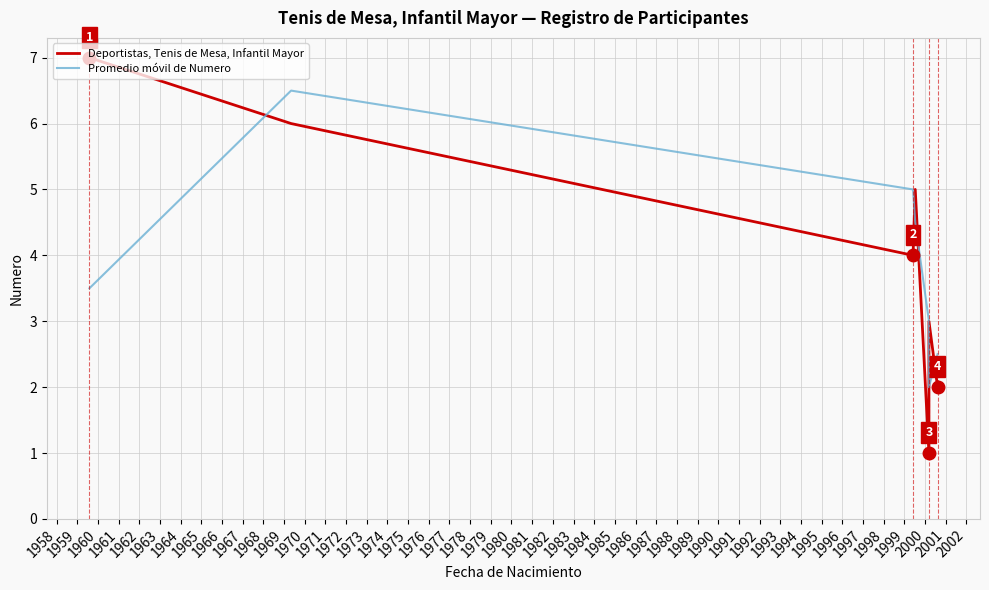

Reading right to left, transcribe all the data shown in this chart.

Deportistas, Tenis de Mesa, Infantil Mayor: 2.0	3.0	1.0	5.0	4.0	6.0	7.0
Promedio móvil de Numero: 2.5	2.0	3.0	4.5	5.0	6.5	3.5